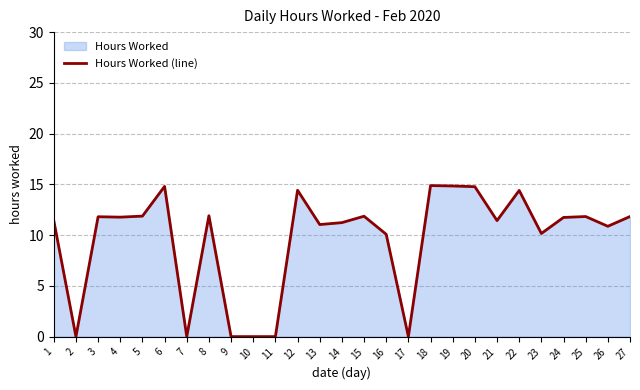

How many lines are shown in the chart?

1